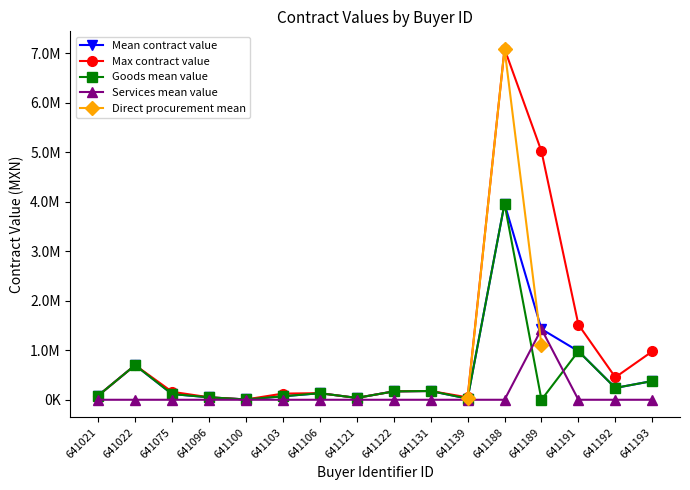

At which label does Goods mean value first exceed 132751?

641022